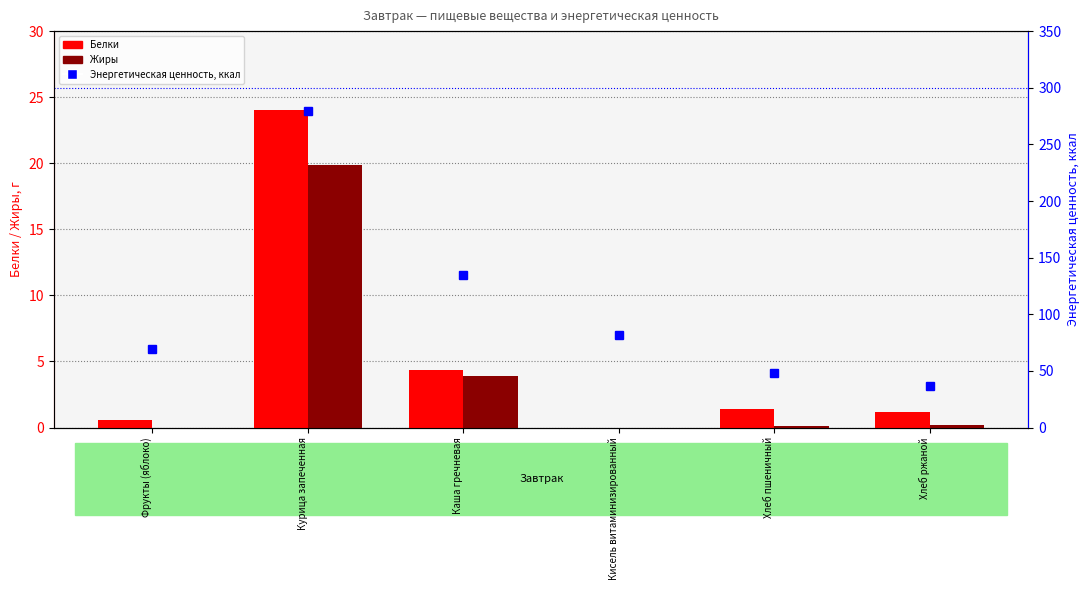

Count the number of categories in the chart.

6